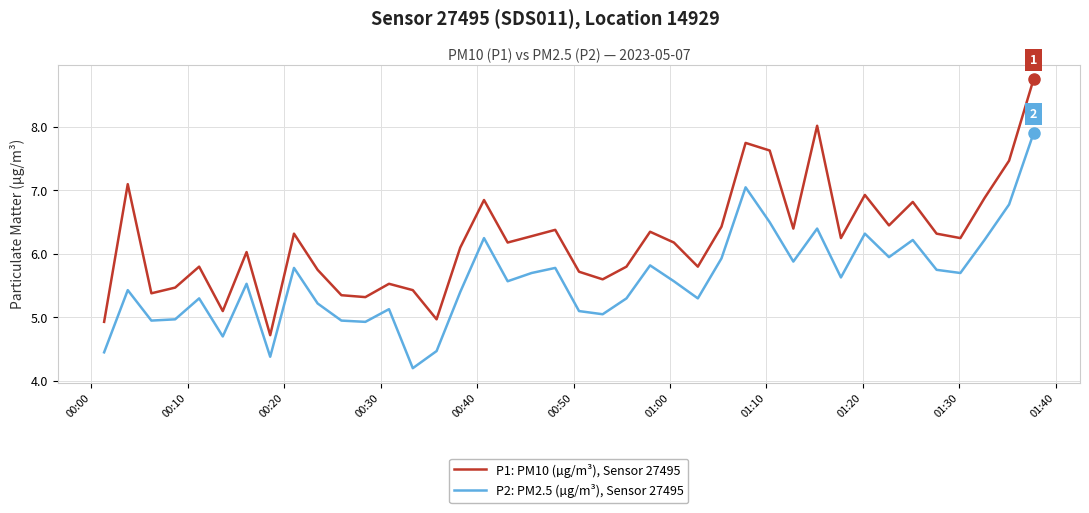

Which series has the largest total across all categories?

P1: PM10 (µg/m³), Sensor 27495